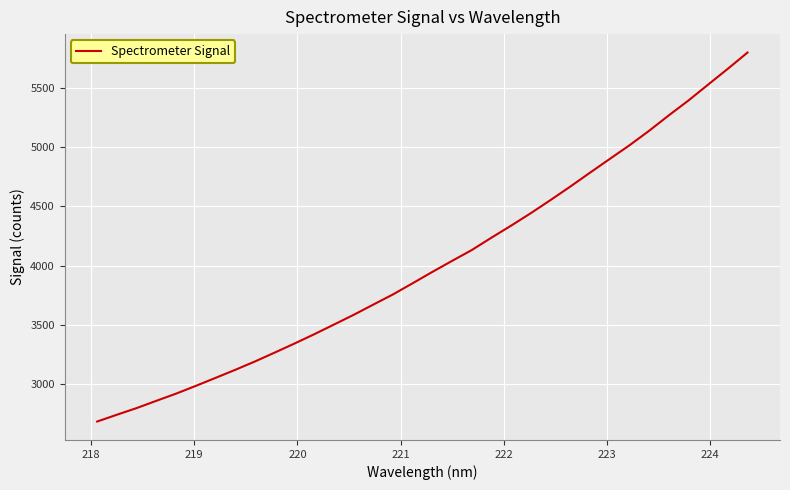

What is the greatest value displayed?

5794.8